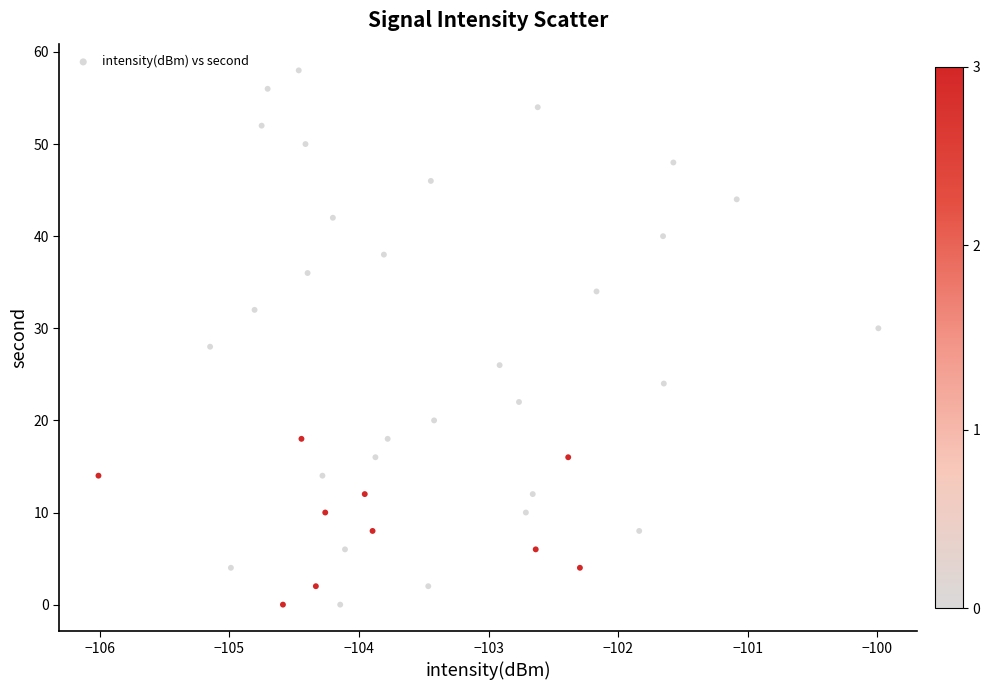

What is the range of Y values (max minus min)?

58